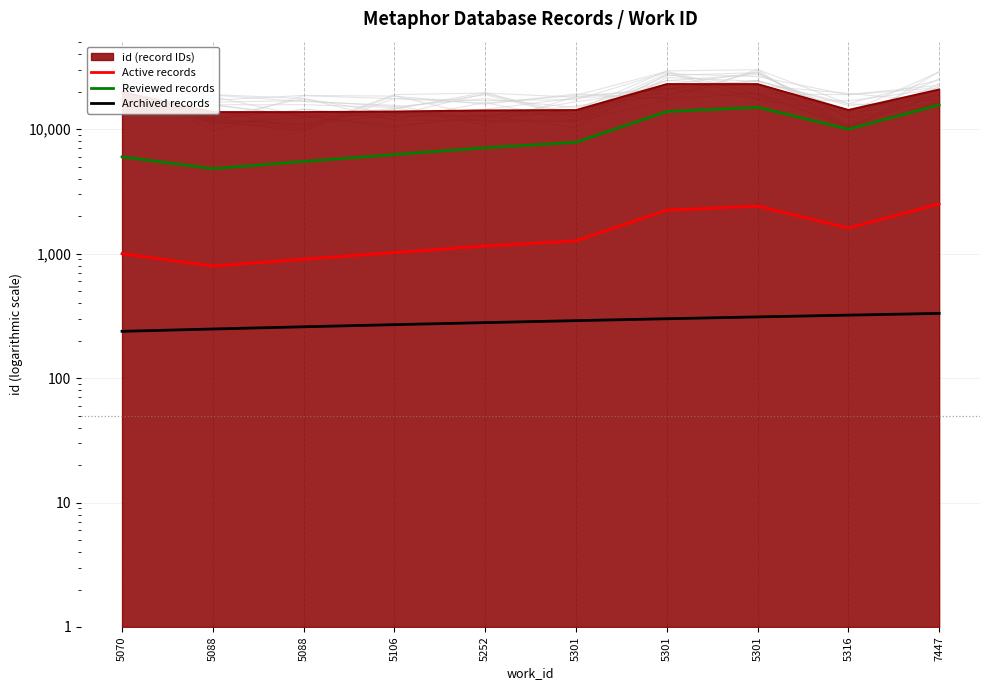

How many lines are shown in the chart?

3